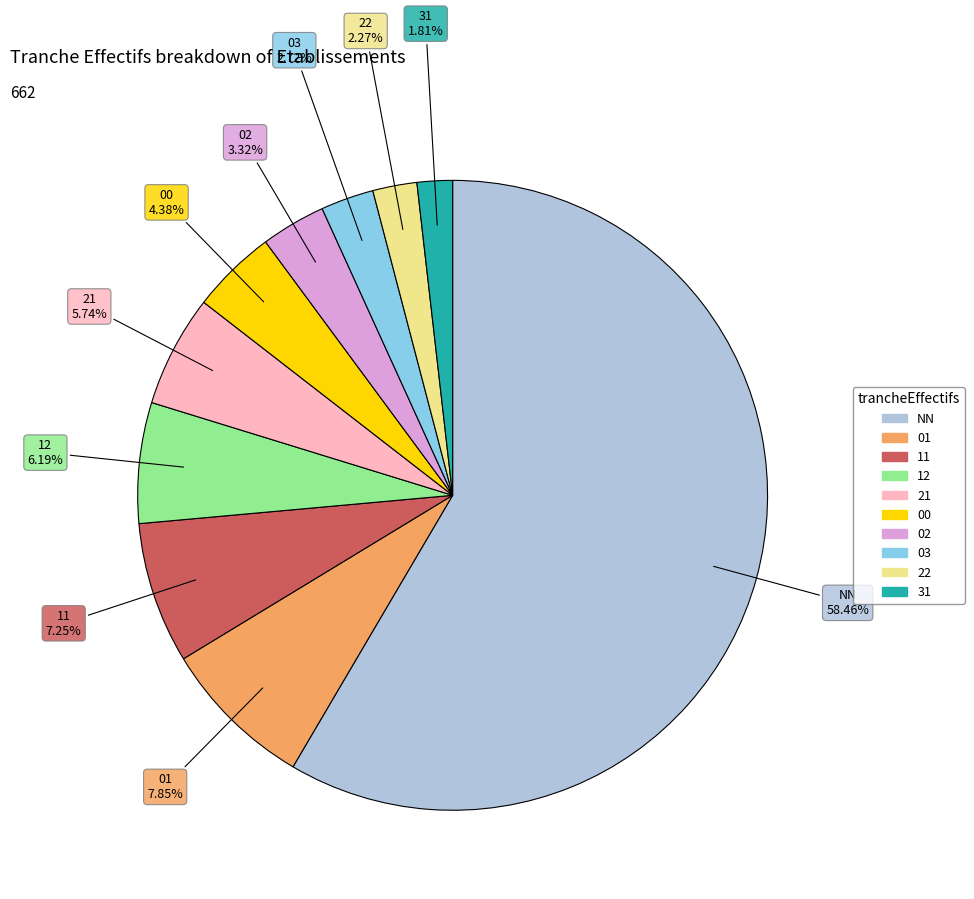

Which slice is the largest?

NN